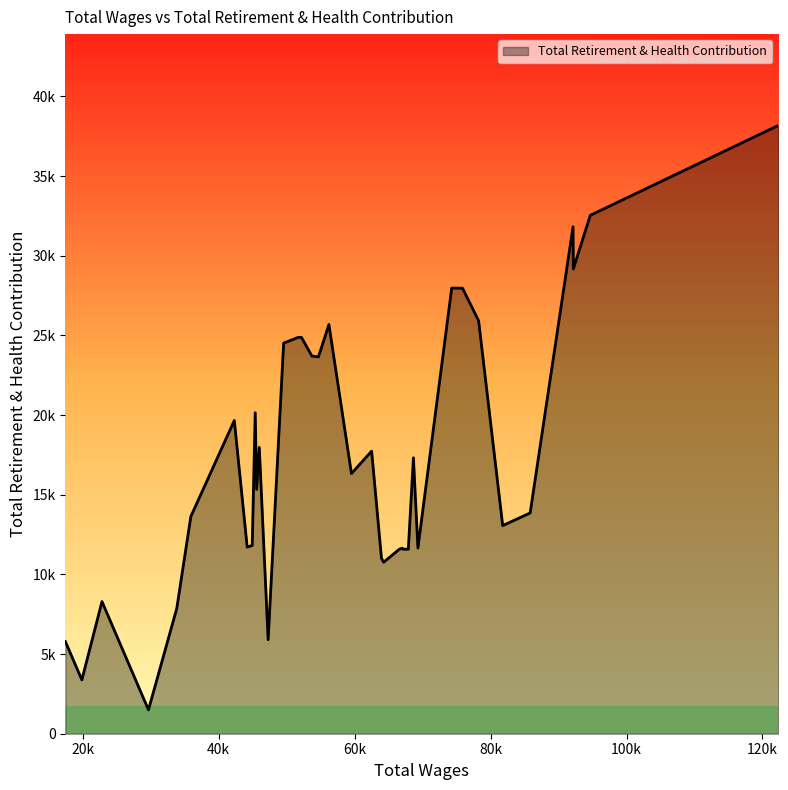

Is this an area chart (filled region under the line)?

Yes